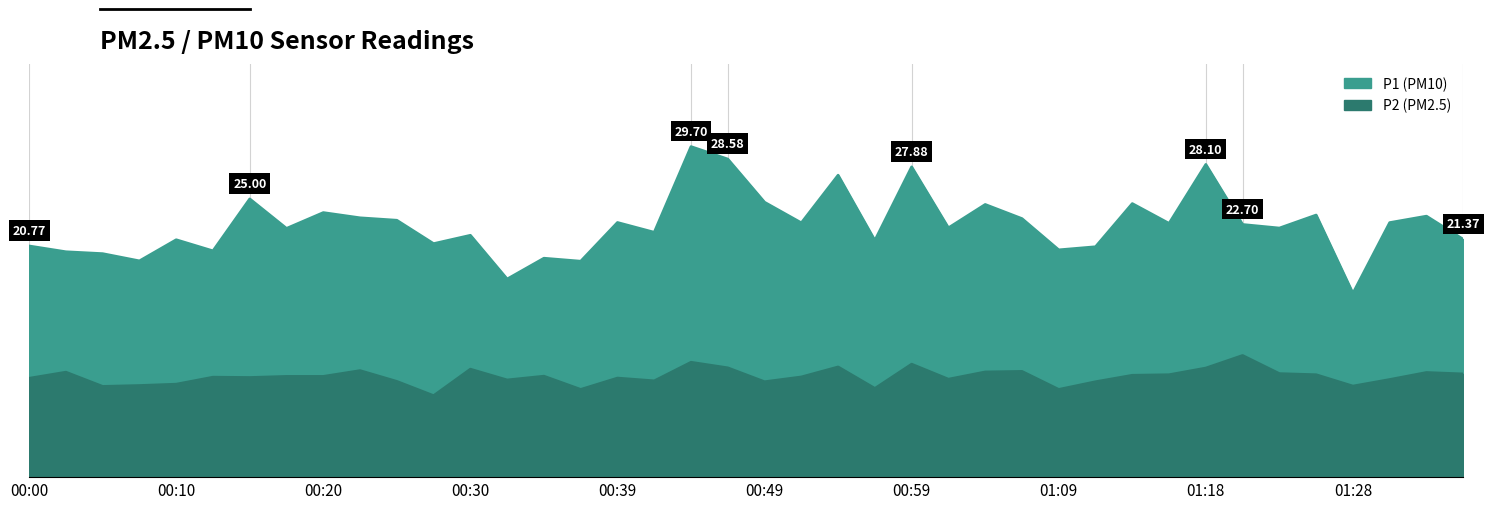

True or false: P1 has a value of 20.4 at 01:09.

True